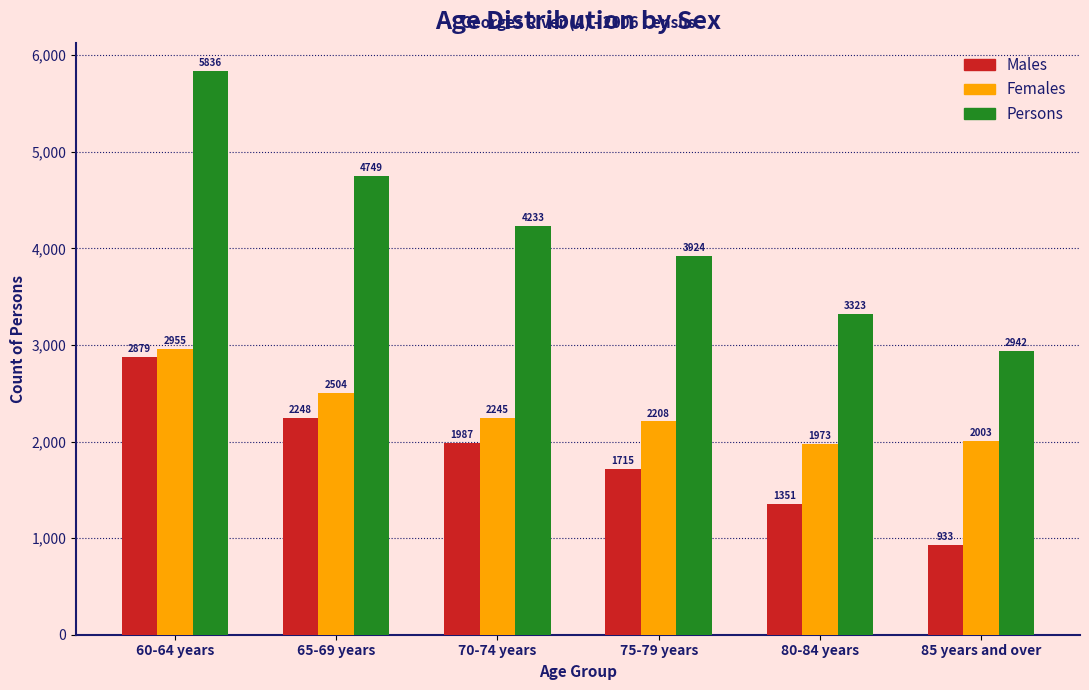

Reading left to right, list all the values displayed in this chart.

Males: 60-64 years=2879	65-69 years=2248	70-74 years=1987	75-79 years=1715	80-84 years=1351	85 years and over=933
Females: 60-64 years=2955	65-69 years=2504	70-74 years=2245	75-79 years=2208	80-84 years=1973	85 years and over=2003
Persons: 60-64 years=5836	65-69 years=4749	70-74 years=4233	75-79 years=3924	80-84 years=3323	85 years and over=2942